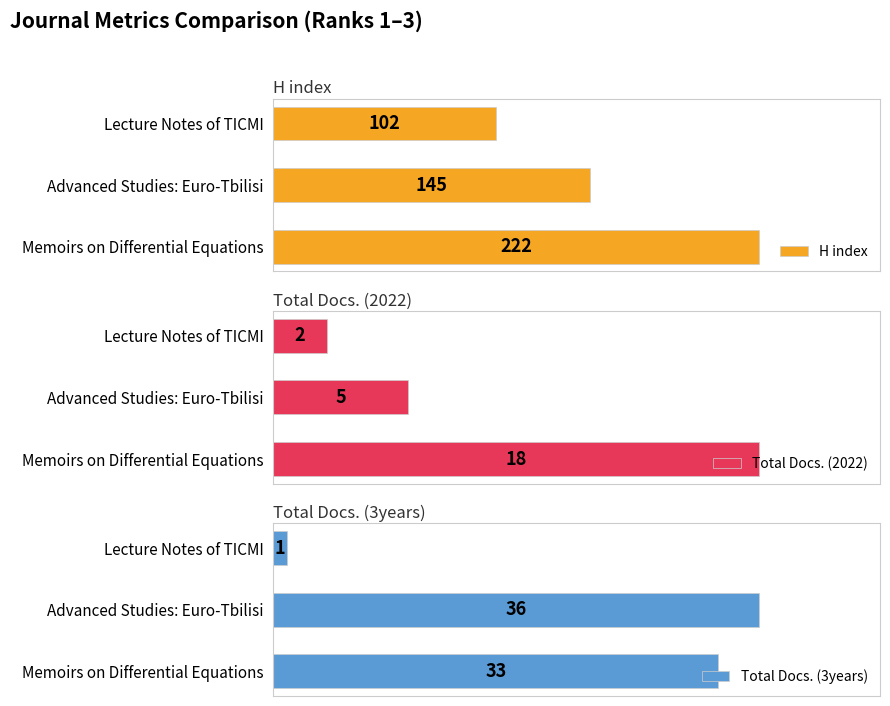

What is the value of the Total Docs. (3years) bar at the 2nd from the left?

36